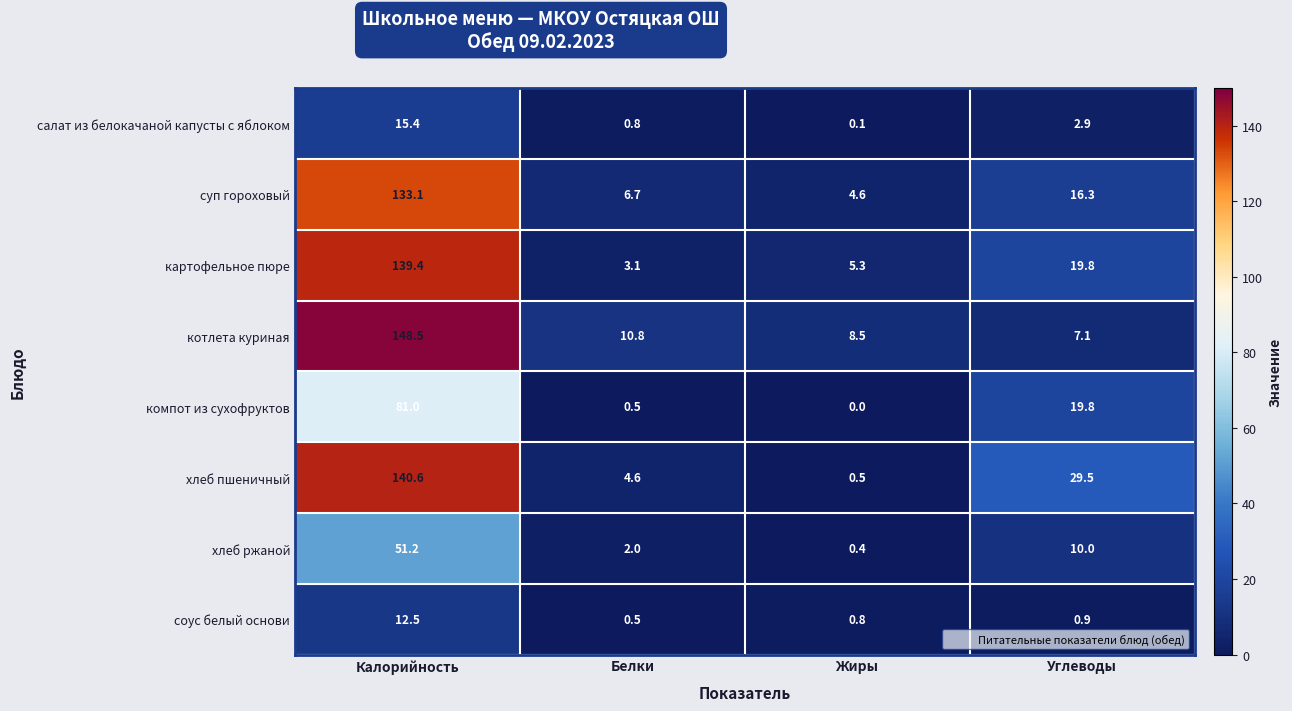

True or false: хлеб ржаной has a value of 0.4 at Жиры.

True